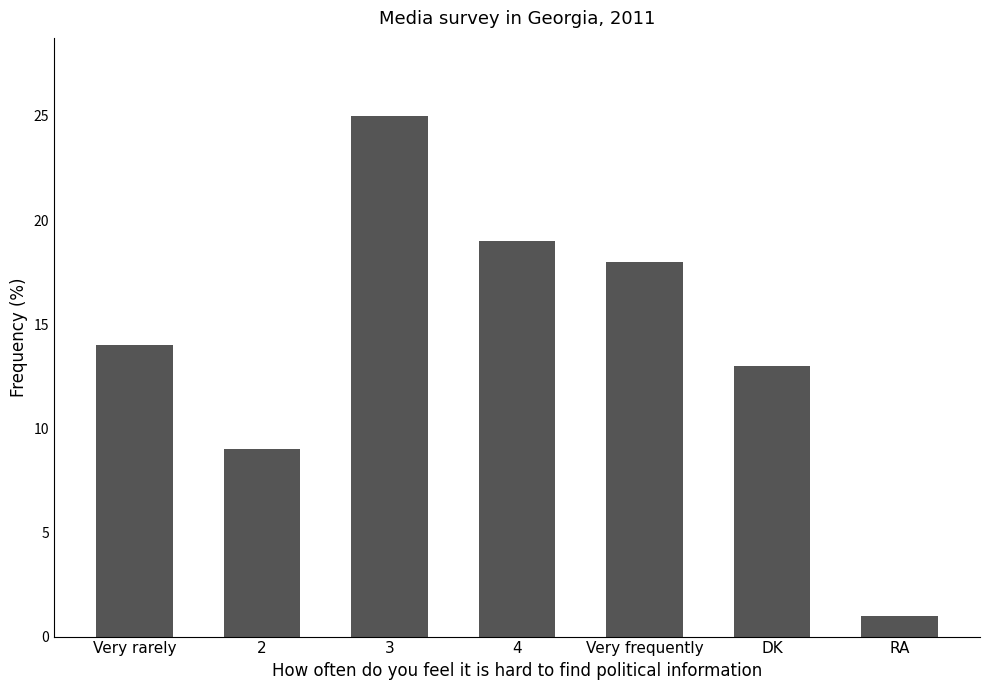

Is it true that the value at RA is 1?

True